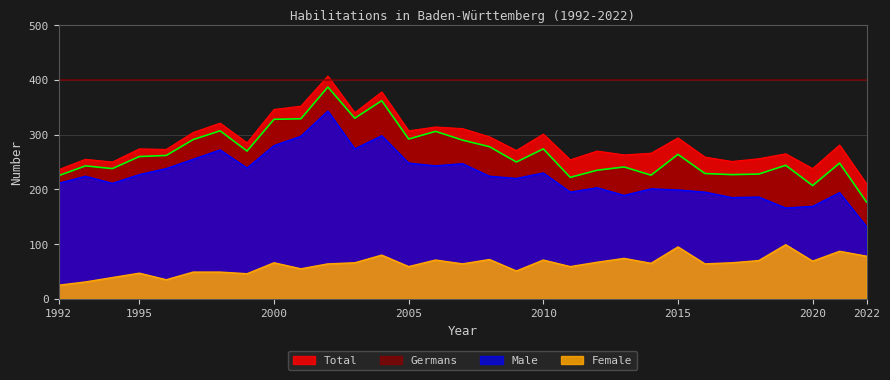

At 2013, list the series in order from largest to smallest.

Total, Germans, Male, Female